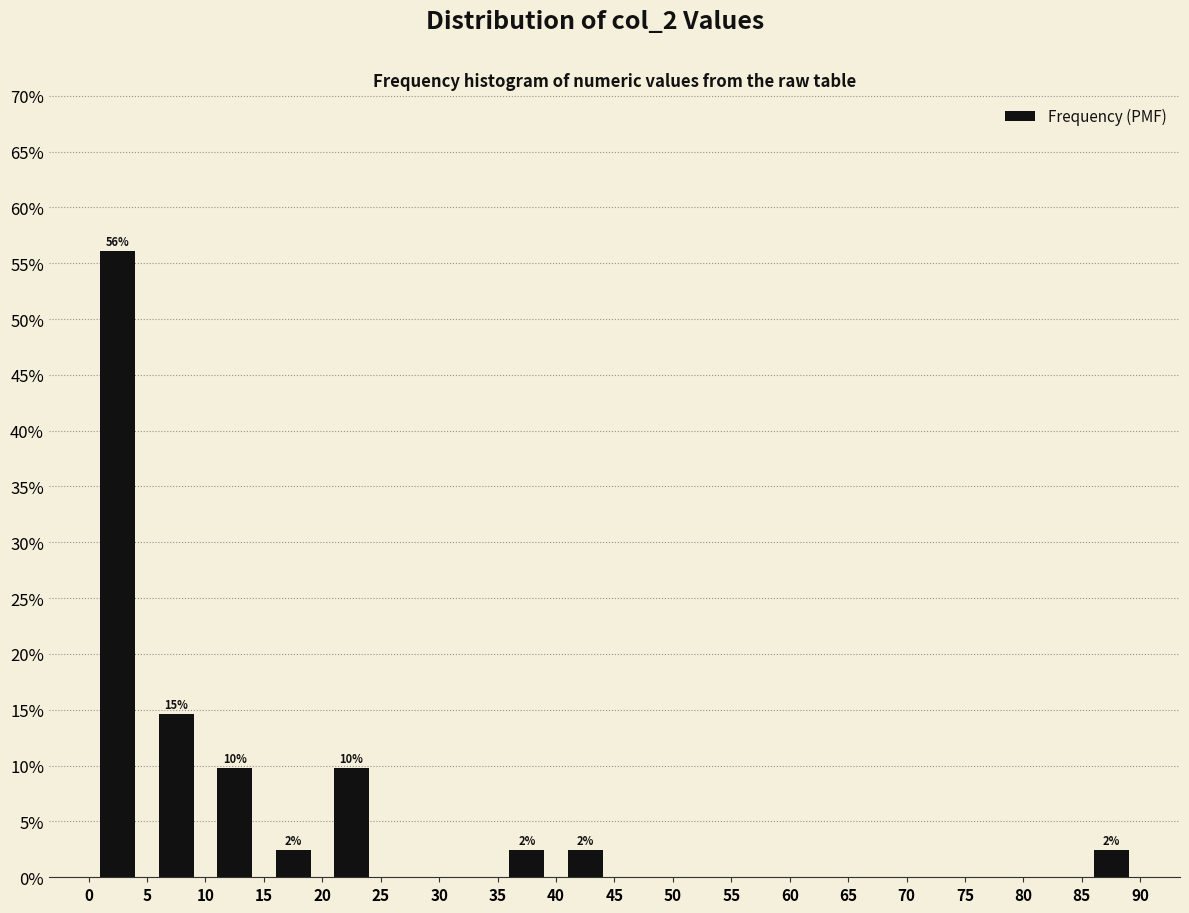

Over which range of the x-axis is the bar tallest?

0 to 5